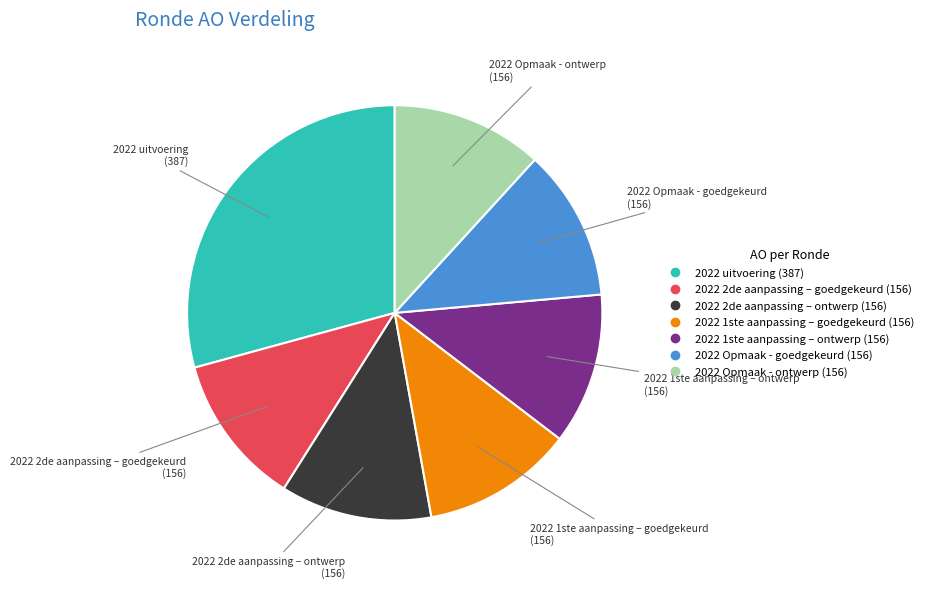

Which slice is the largest?

2022 uitvoering